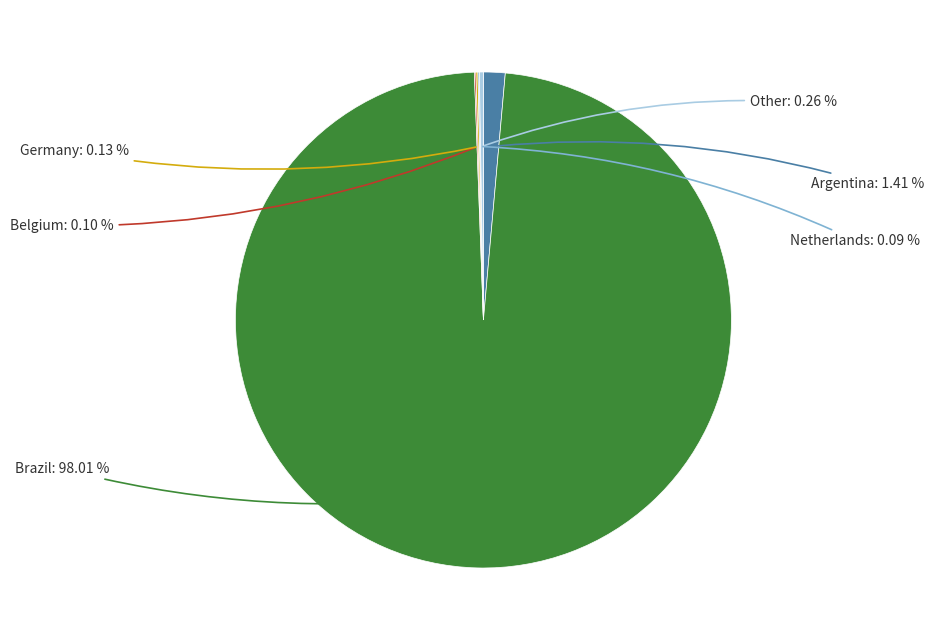

To the nearest percent, what is the average slice percentage?

17%